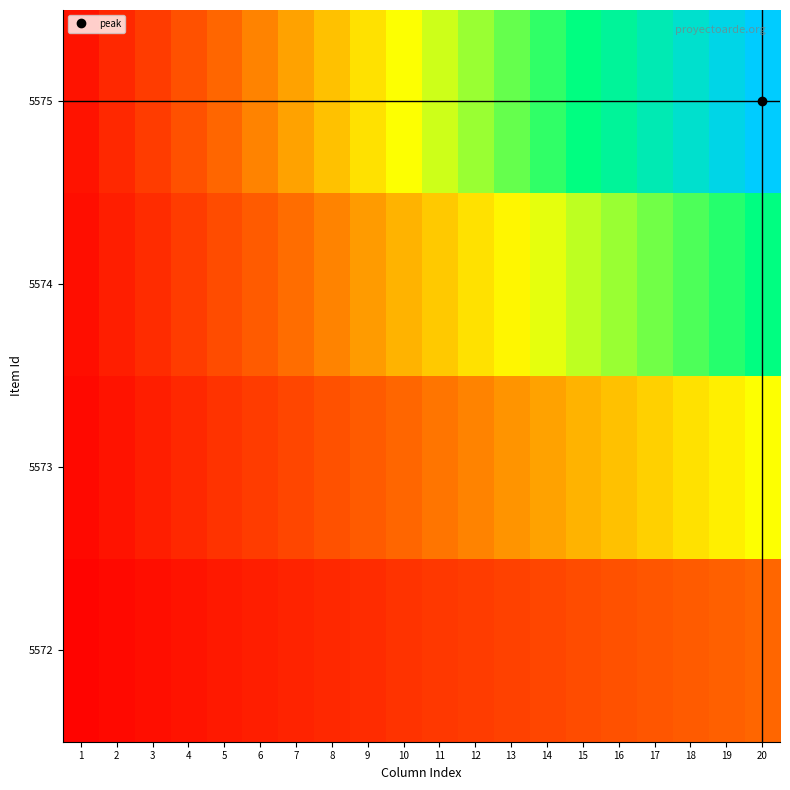

Which series changed the most between 4 and 16?

5575